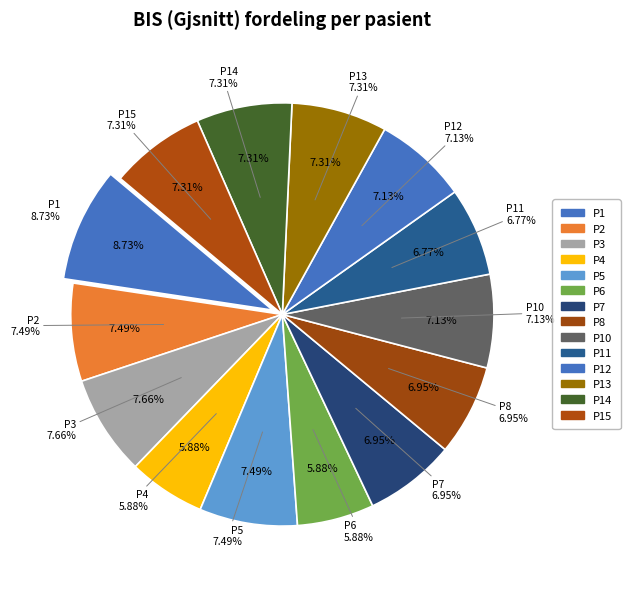

Count the number of slices in the pie.

14